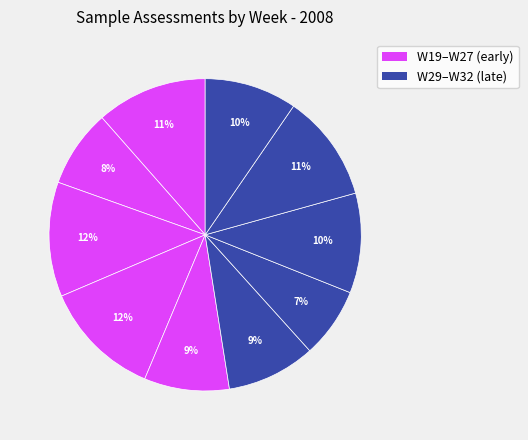

How many segments does this pie chart have?

10